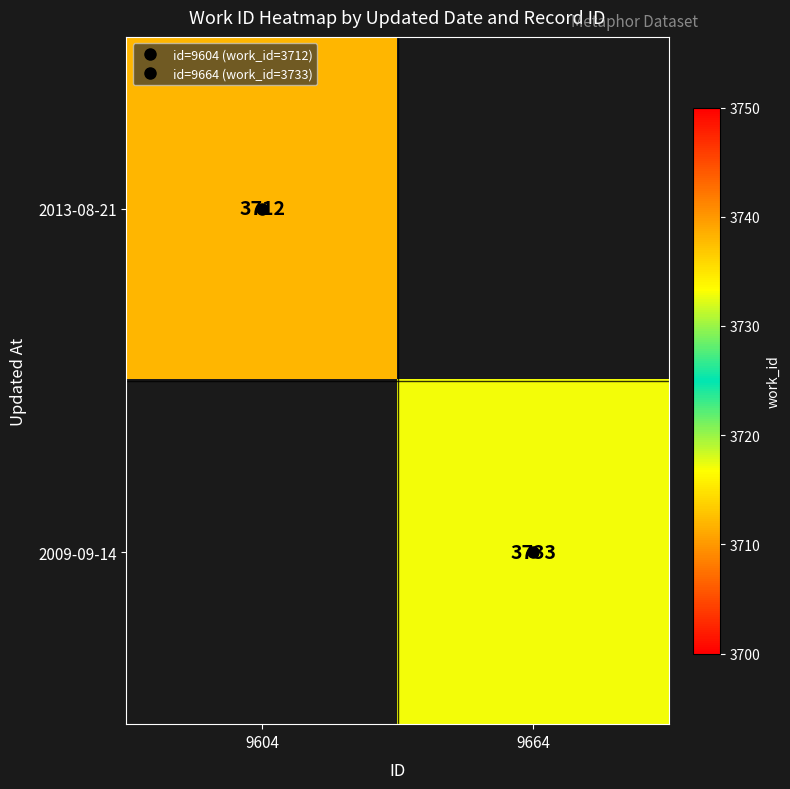

At how many categories does at least one series exceed 3717?

1